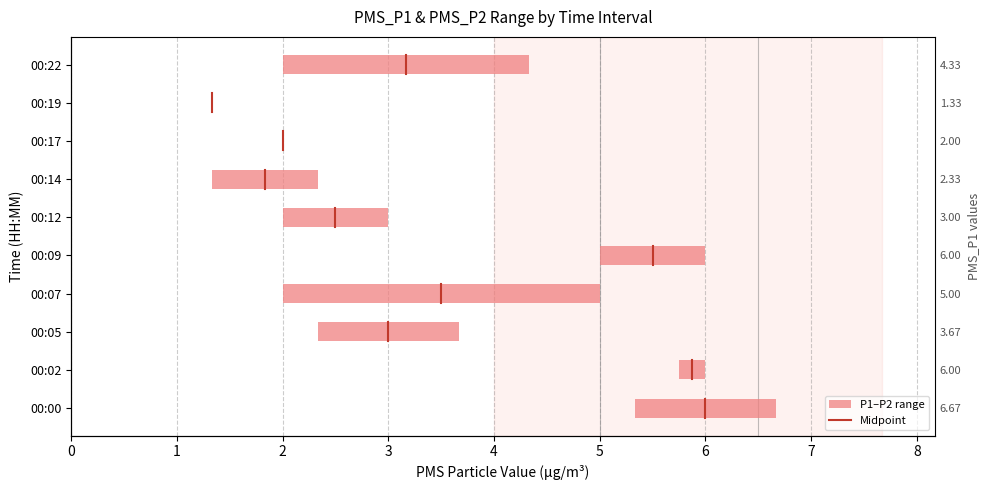

What is the change in value from 0 to 1?

+0.5